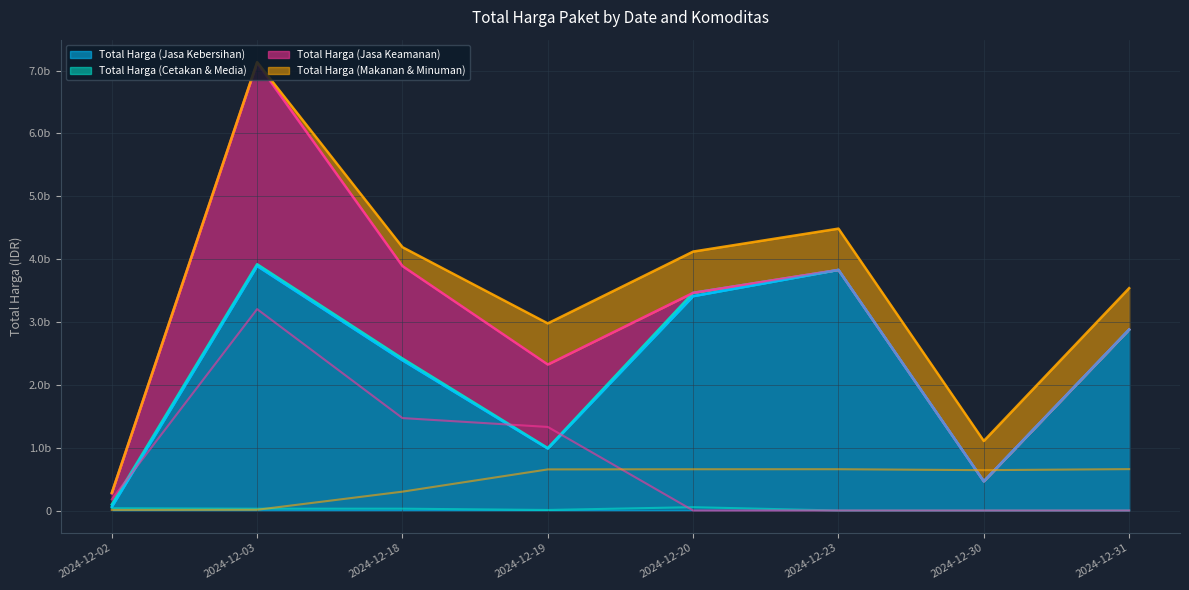

What are all the series names shown in the legend?

Total Harga (Jasa Kebersihan), Total Harga (Cetakan & Media), Total Harga (Jasa Keamanan), Total Harga (Makanan & Minuman)